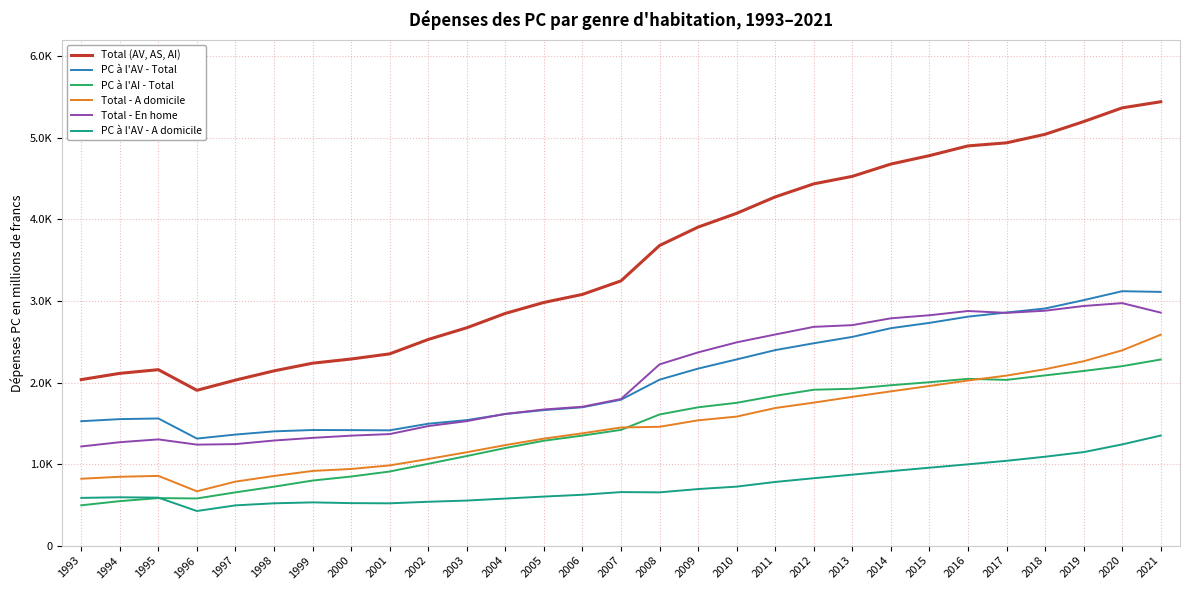

What is the minimum value for PC à l'AI - Total?

494.3